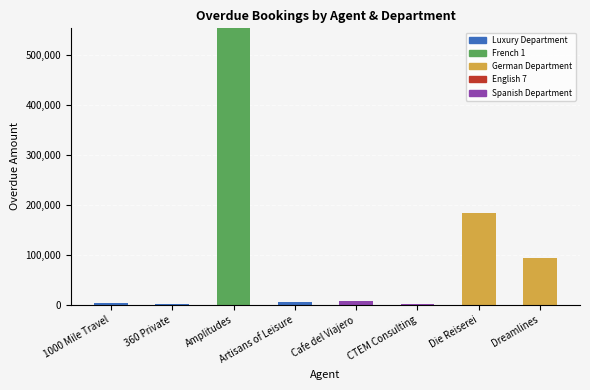

What is the total value across all series at Dreamlines?

93440.0